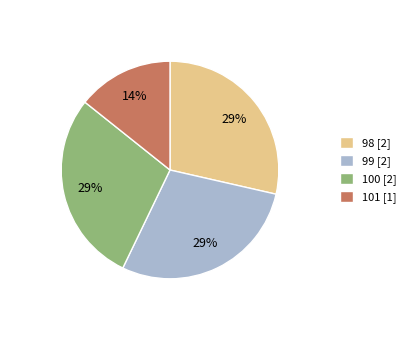

What is the ratio of the value at 98 [2] to the value at 100 [2]?

1.0